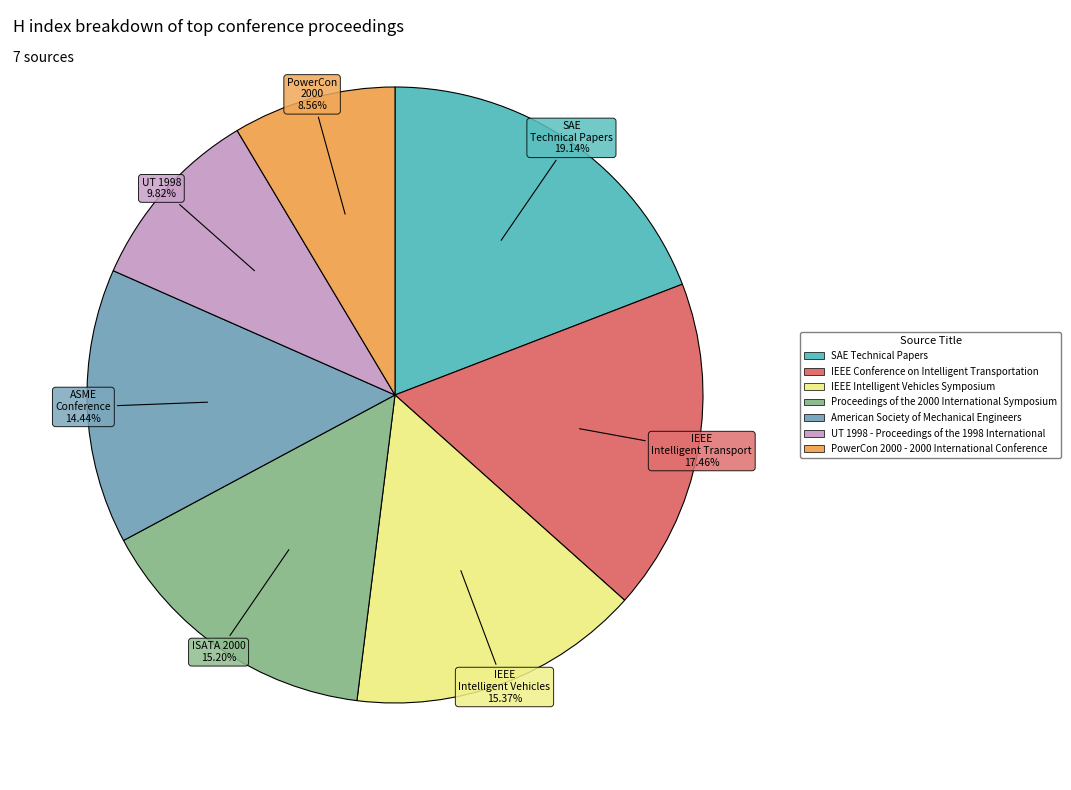

Which has a higher value, American Society of Mechanical Engineers or PowerCon 2000 - 2000 International Conference?

American Society of Mechanical Engineers